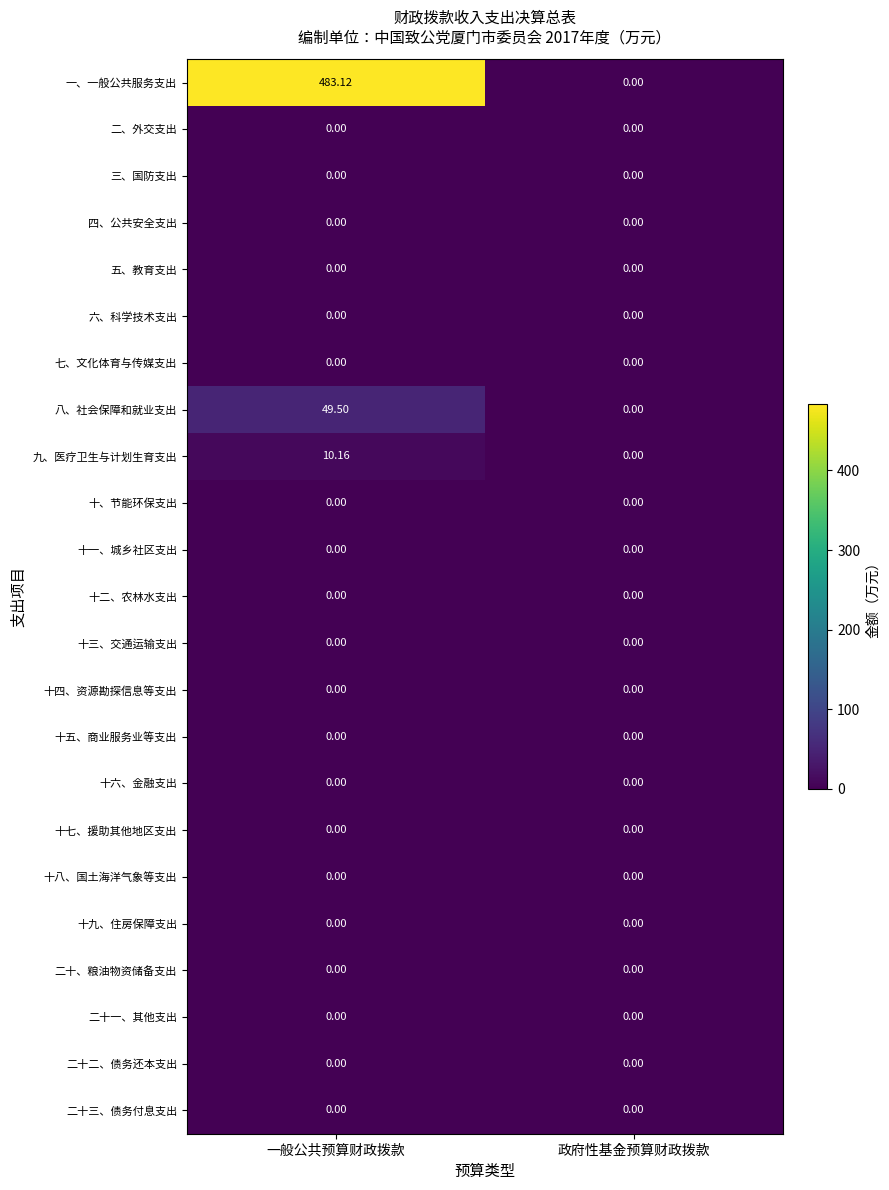

How many data points does each series have?

2